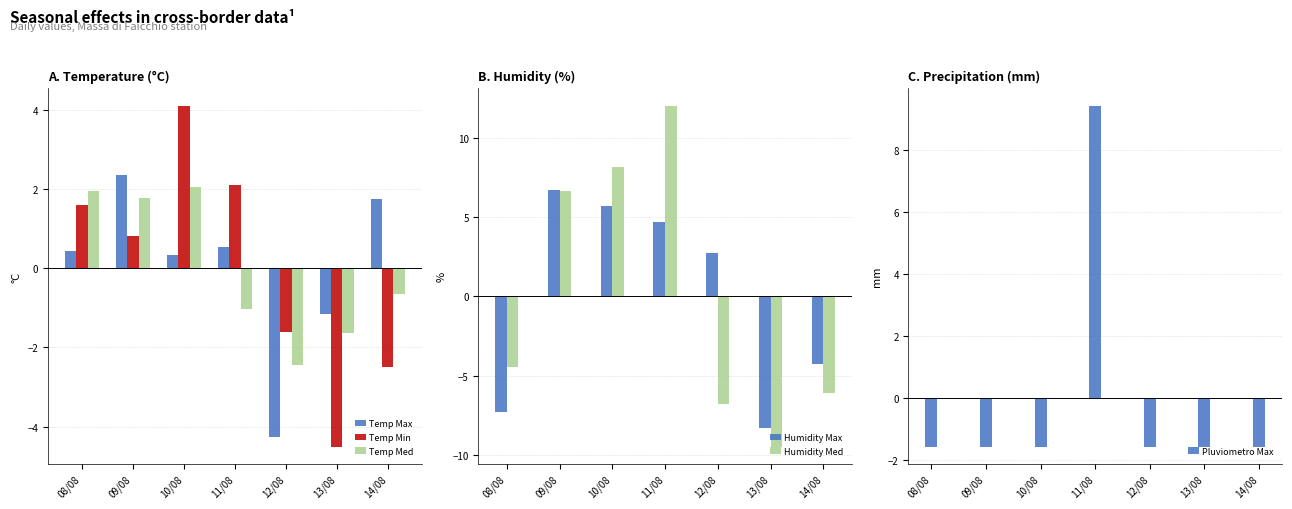

Rank the categories by Temp Max value from lowest to highest.

12/08, 13/08, 10/08, 08/08, 11/08, 14/08, 09/08